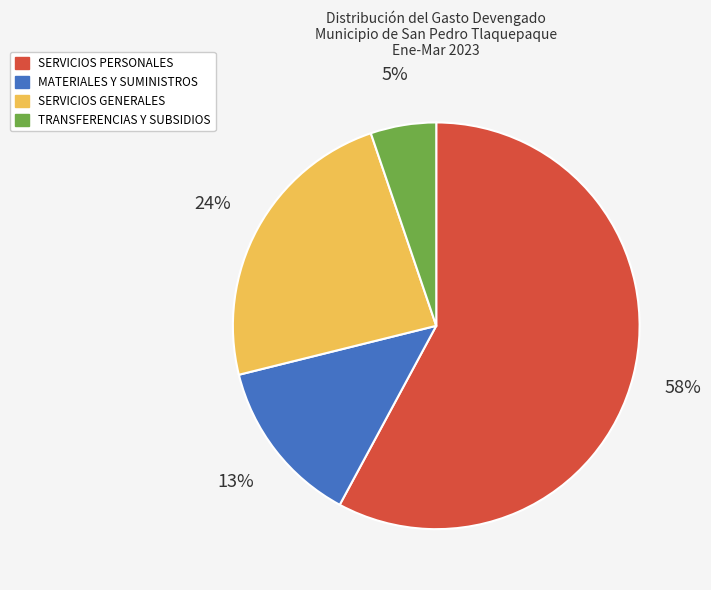

To the nearest percent, what is the average slice percentage?

25%